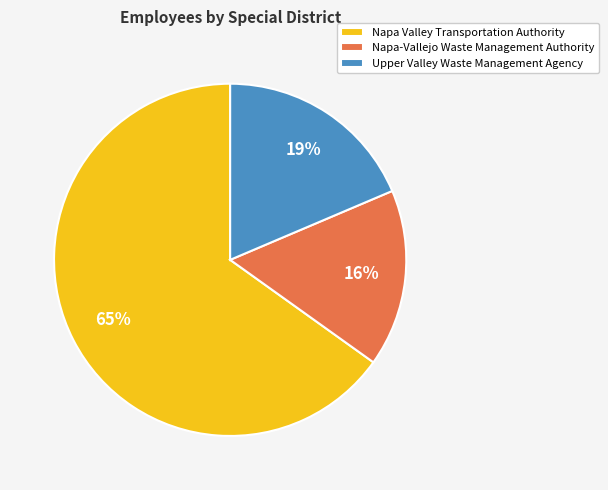

How many slices are in this pie chart?

3